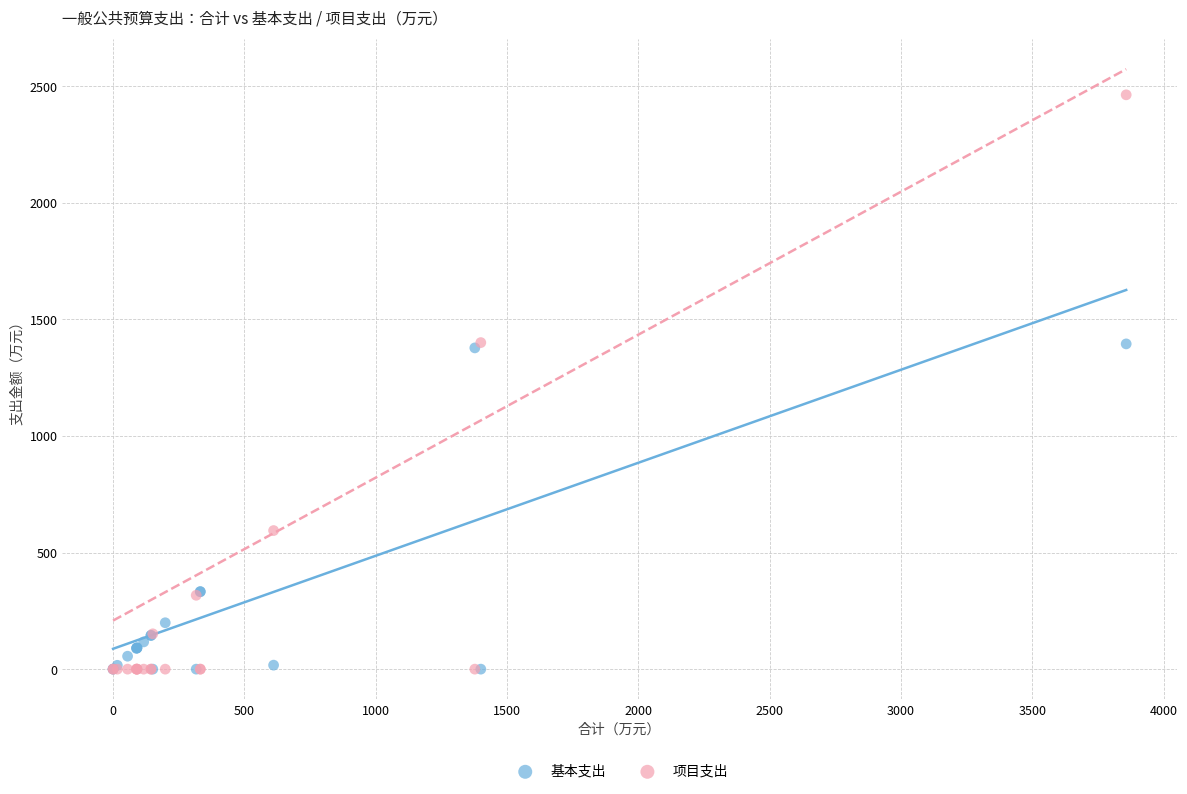

Which series reaches the maximum Y coordinate?

项目支出